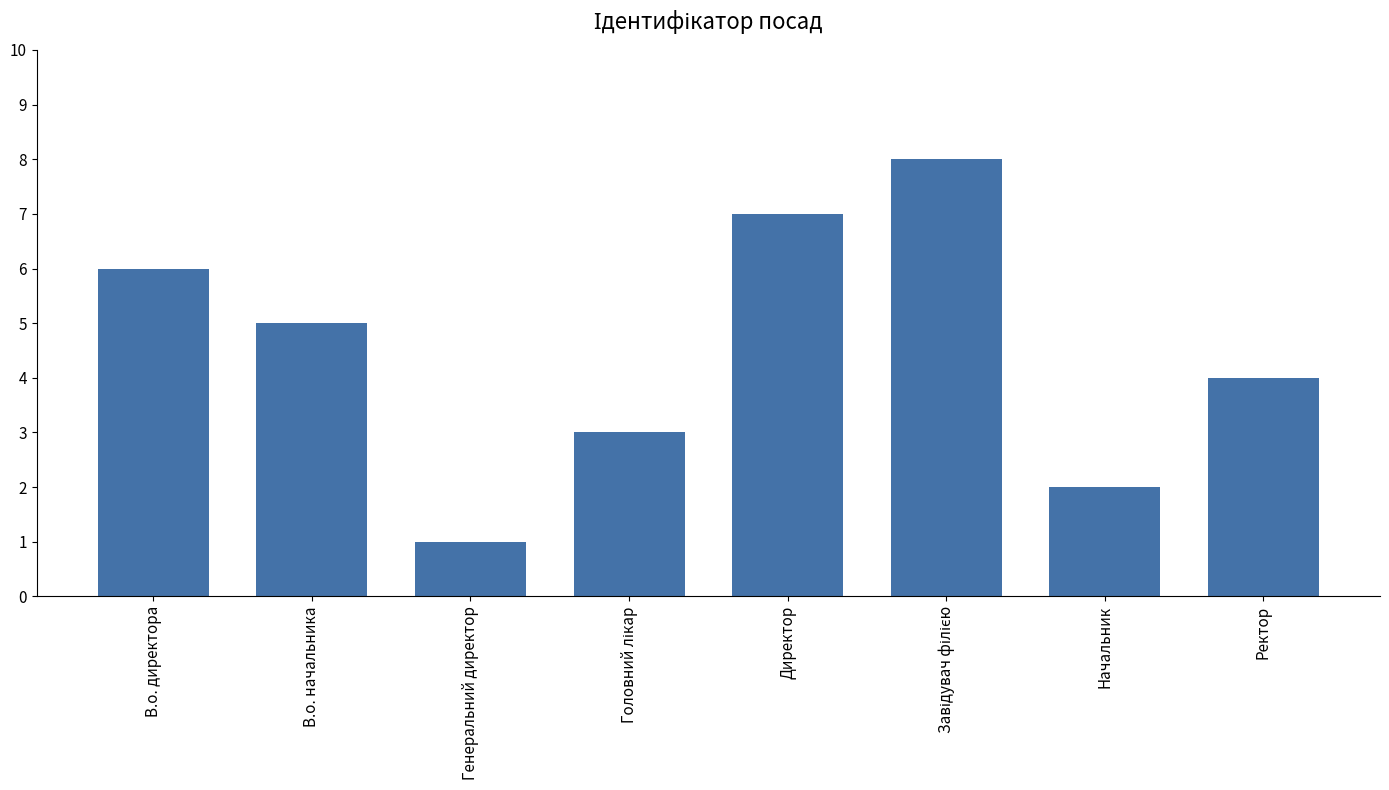

Reading left to right, extract all data points from this chart.

6	5	1	3	7	8	2	4